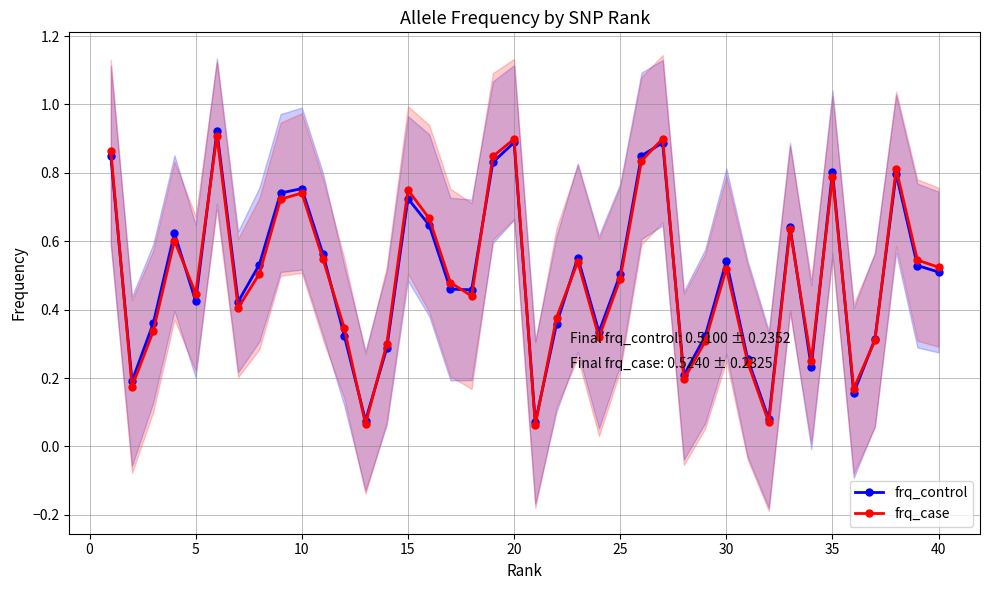

Which series has the largest total across all categories?

frq_control